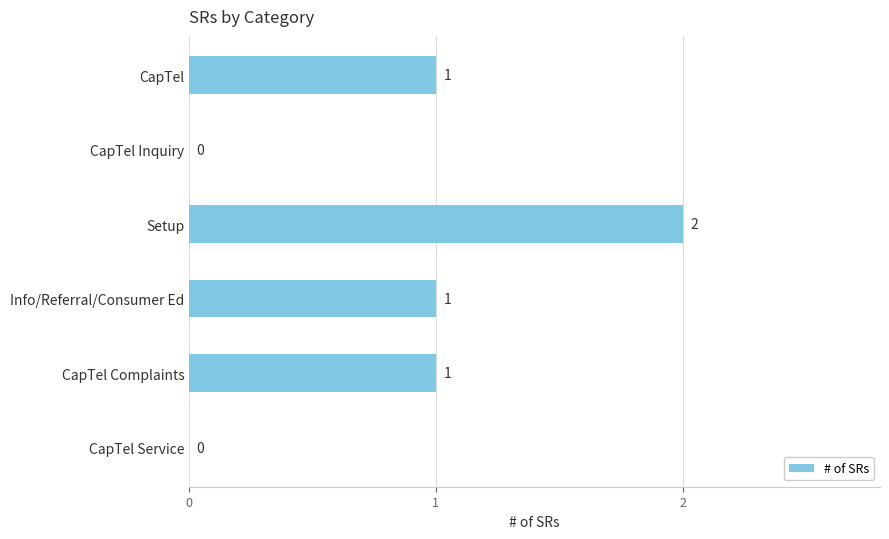

Which has a higher value, CapTel Inquiry or CapTel Complaints?

CapTel Complaints